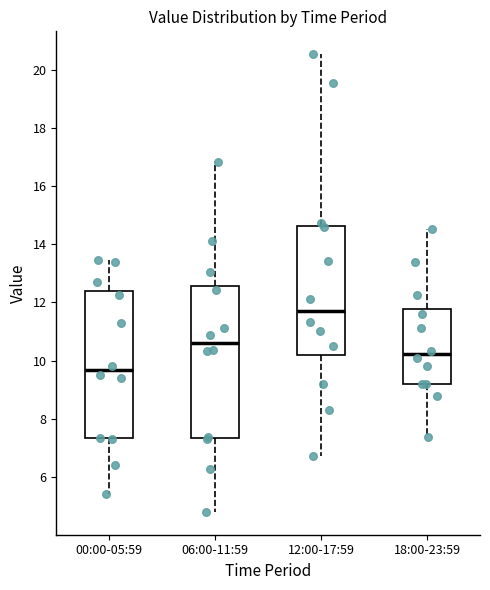

Where is the upper edge of the box for 06:00-11:59 on the y-axis? The values are not printed on the chart, so give them approximately, as read against the axis.

12.6